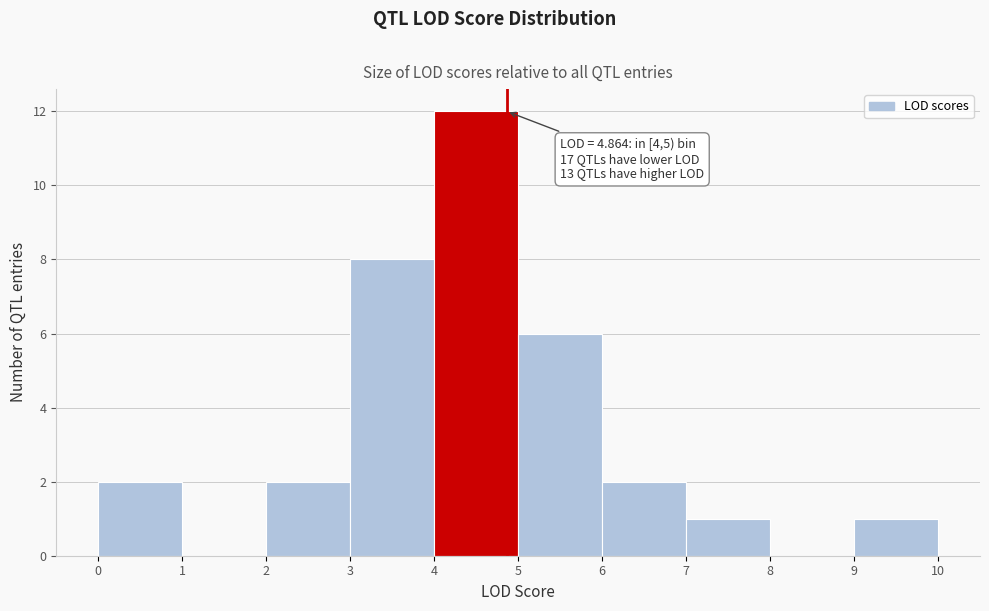

Which range on the x-axis has the tallest bar?

4 to 5